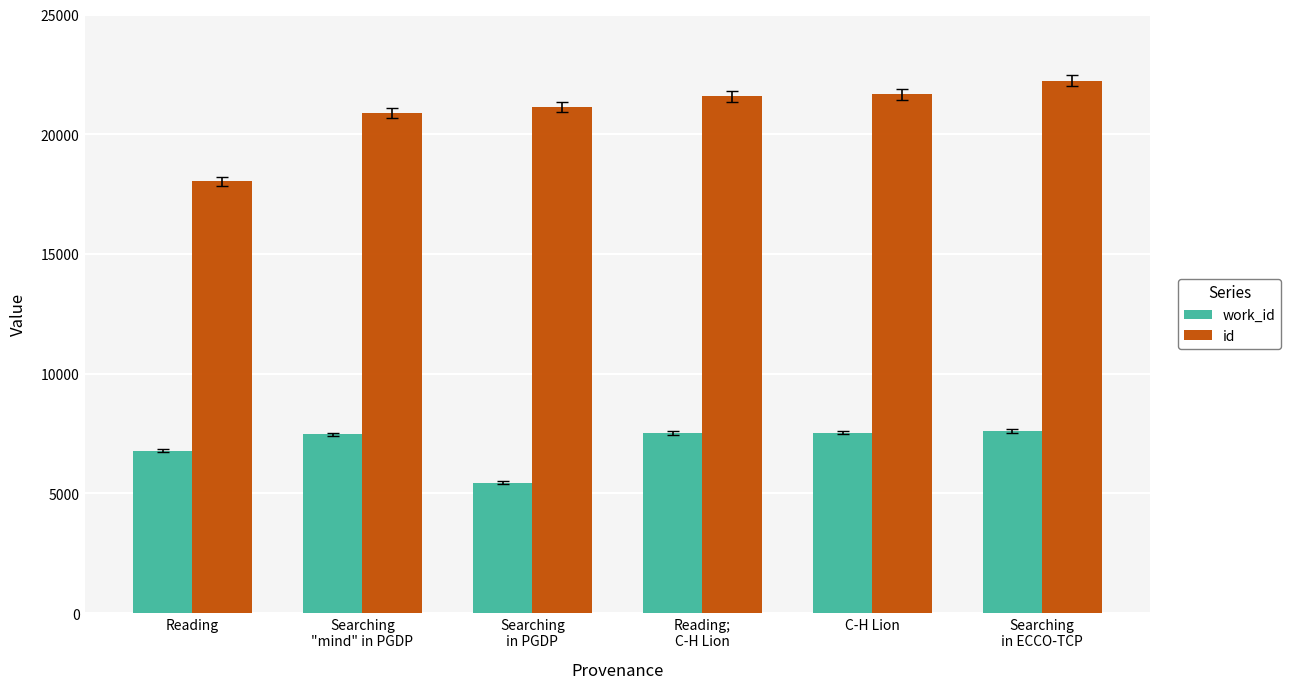

What position from the right is Searching
in PGDP?

4